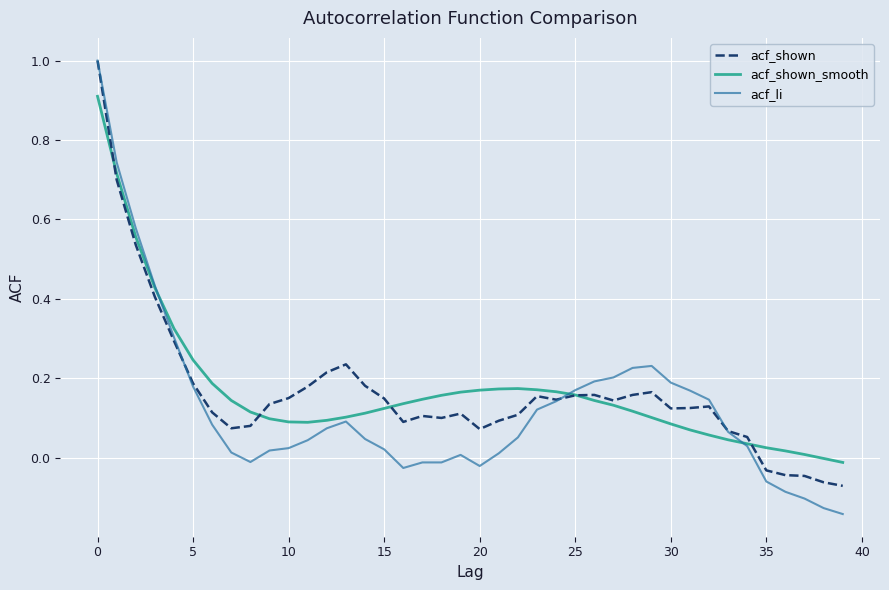

Which series has the widest spread of values?

acf_li